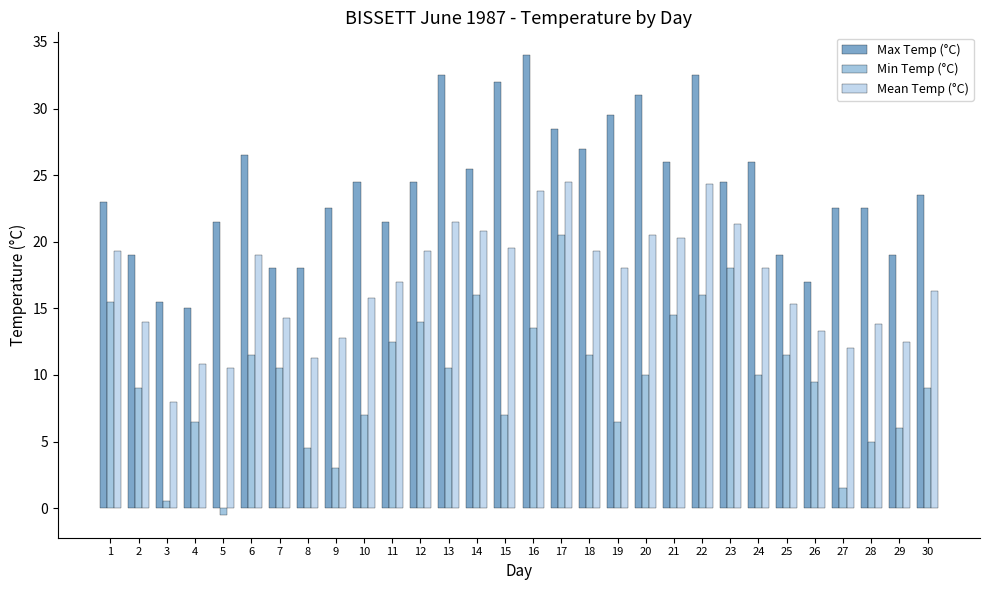

The value of Mean Temp (°C) at 21 is 20.3. True or false?

True